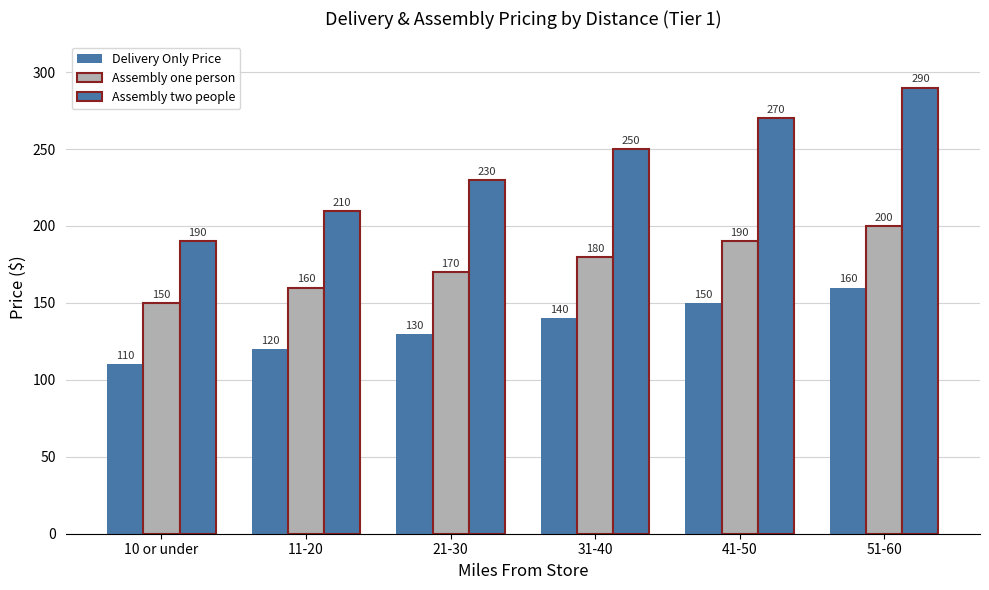

Reading left to right, list all the values displayed in this chart.

Delivery Only Price: 110	120	130	140	150	160
Assembly one person: 150	160	170	180	190	200
Assembly two people: 190	210	230	250	270	290